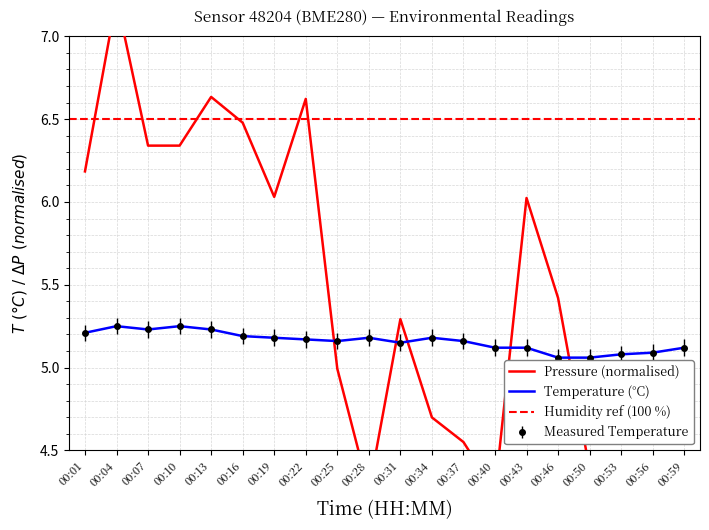

What is the value of the temperature point at the 20th from the left?

5.1